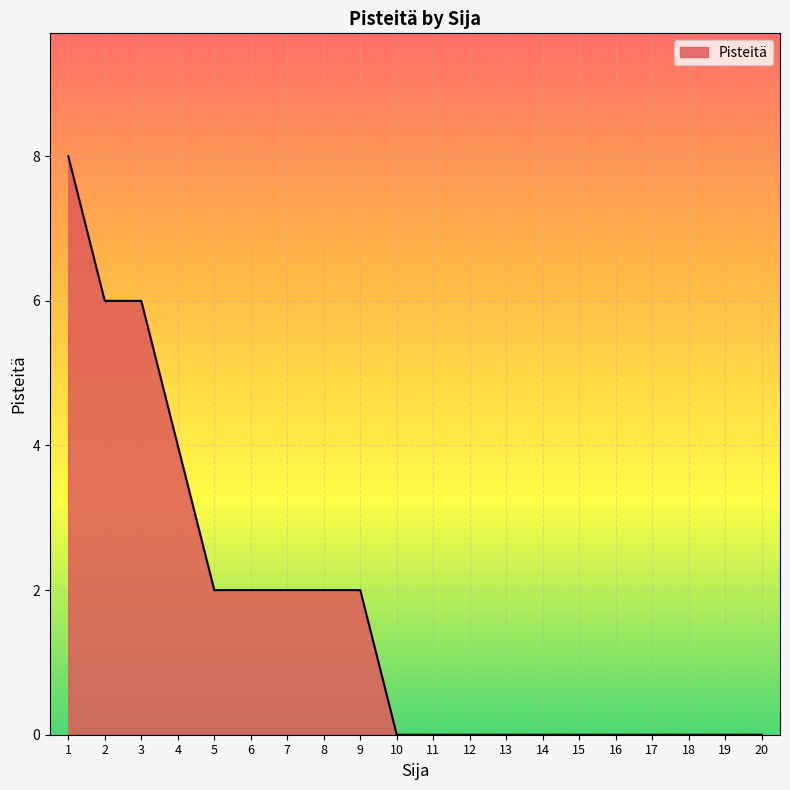

Between 9 and 19, which is larger?

9